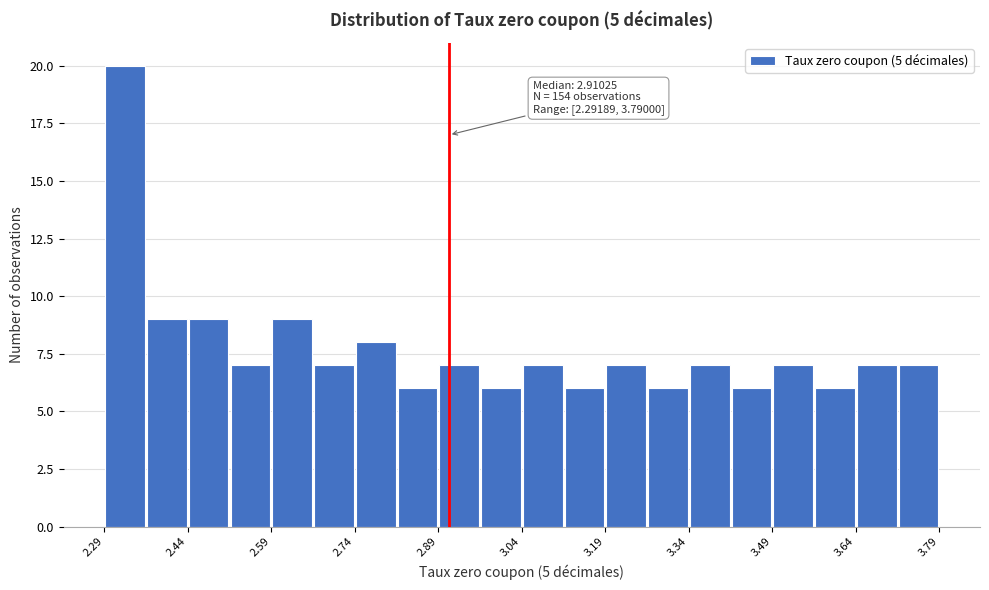

Around what value on the x-axis is the tallest bar? Give the approximate position of its centre, as read against the axis.

2.32